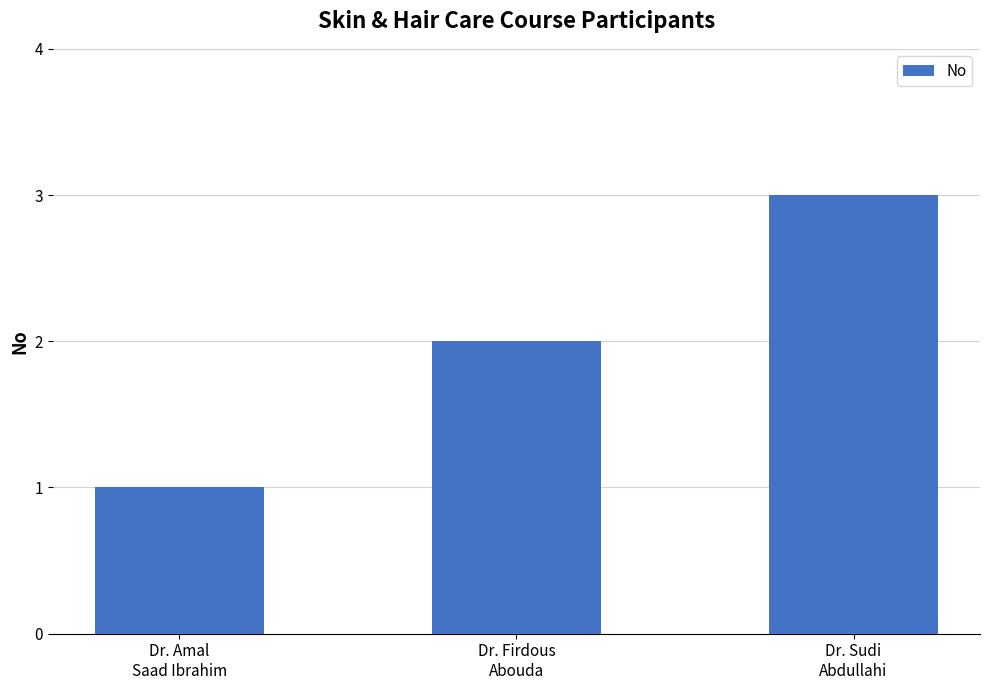

Rank the categories by value from lowest to highest.

Dr. Amal
Saad Ibrahim, Dr. Firdous
Abouda, Dr. Sudi
Abdullahi